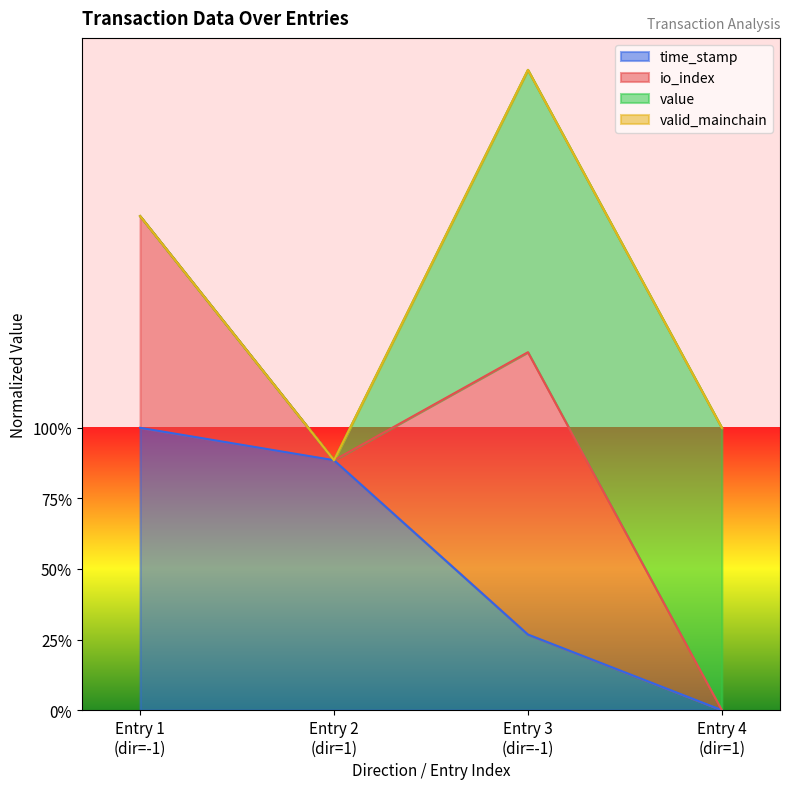

Does the chart display data point markers on the line(s)?

No